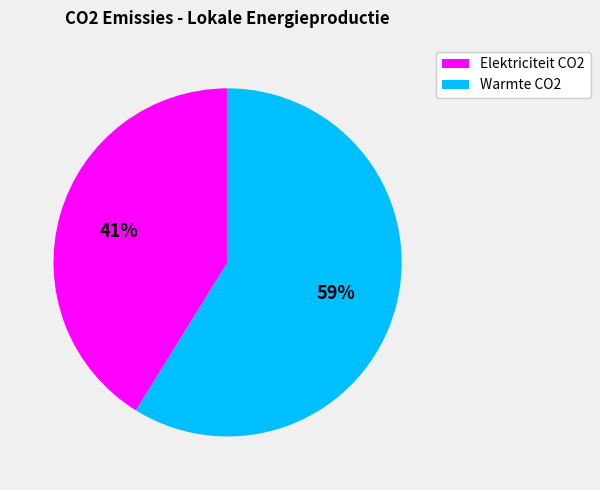

Does any single category account for the majority?

Yes